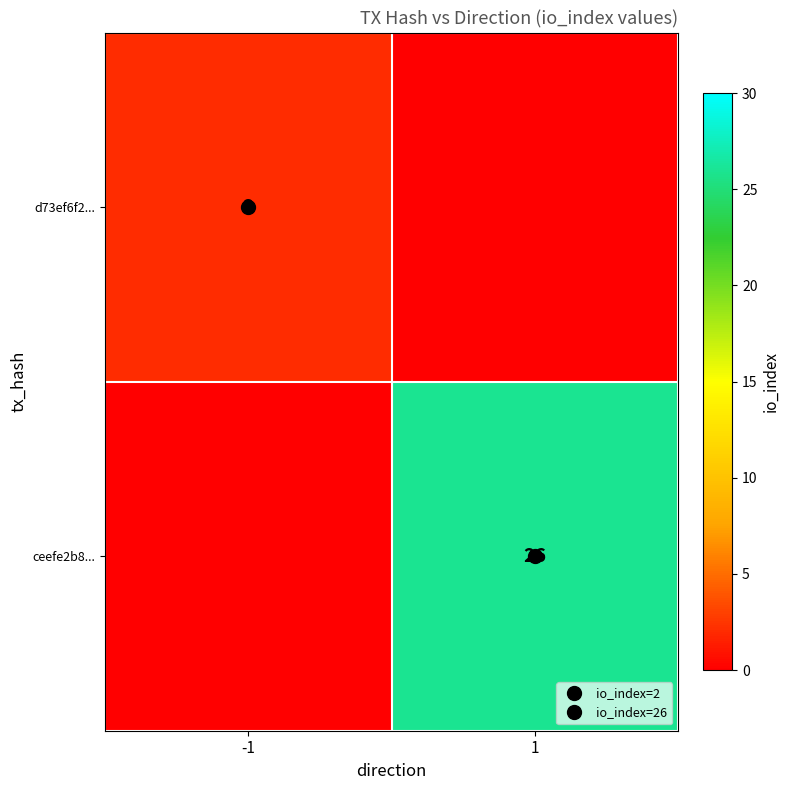

What is the average value of the d73ef6f2... series?

1